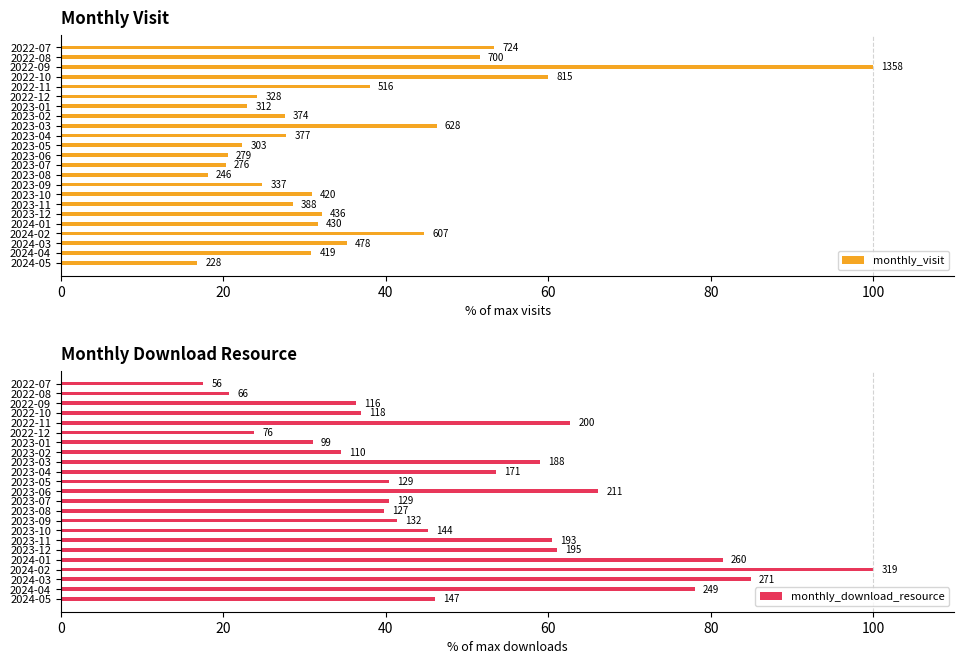

Rank the series at 2022-08 from highest to lowest value.

monthly_visit, monthly_download_resource